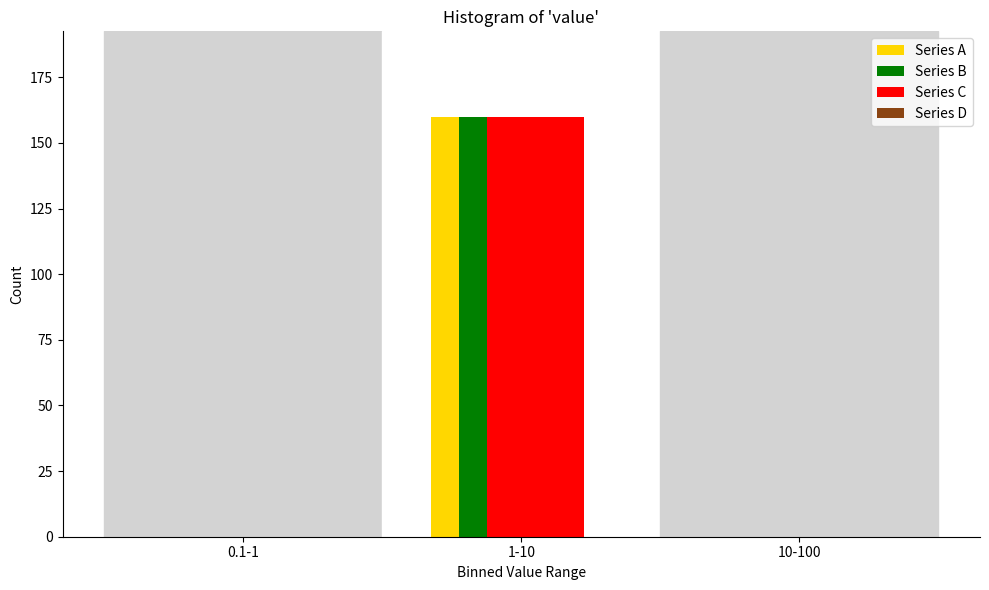

Is the value of Series C at 1-10 greater than the value of Series A at 10-100?

Yes